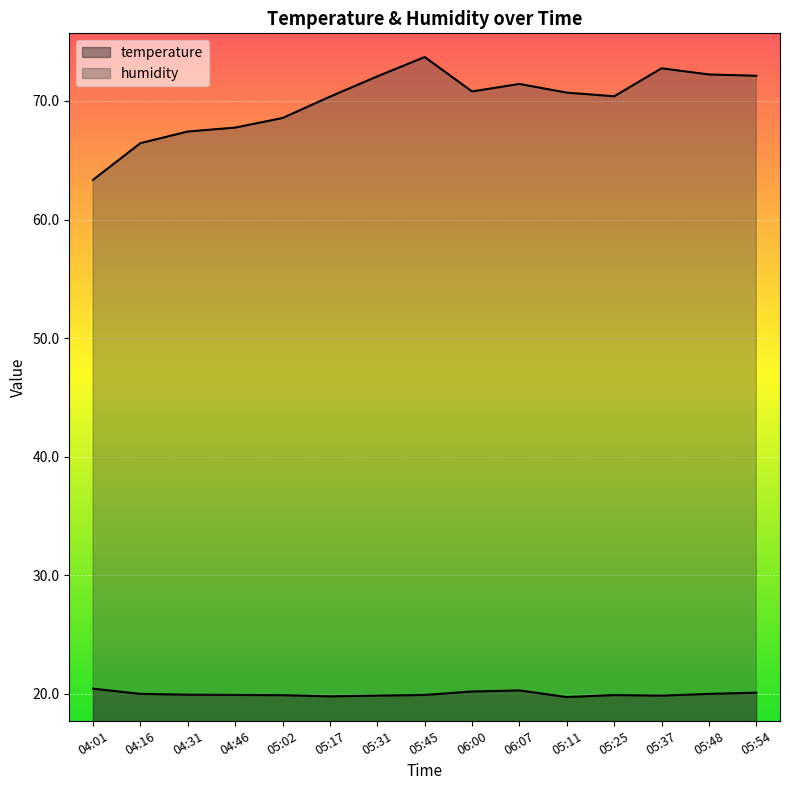

What is the difference between the temperature values at 05:25 and 06:00?

0.3